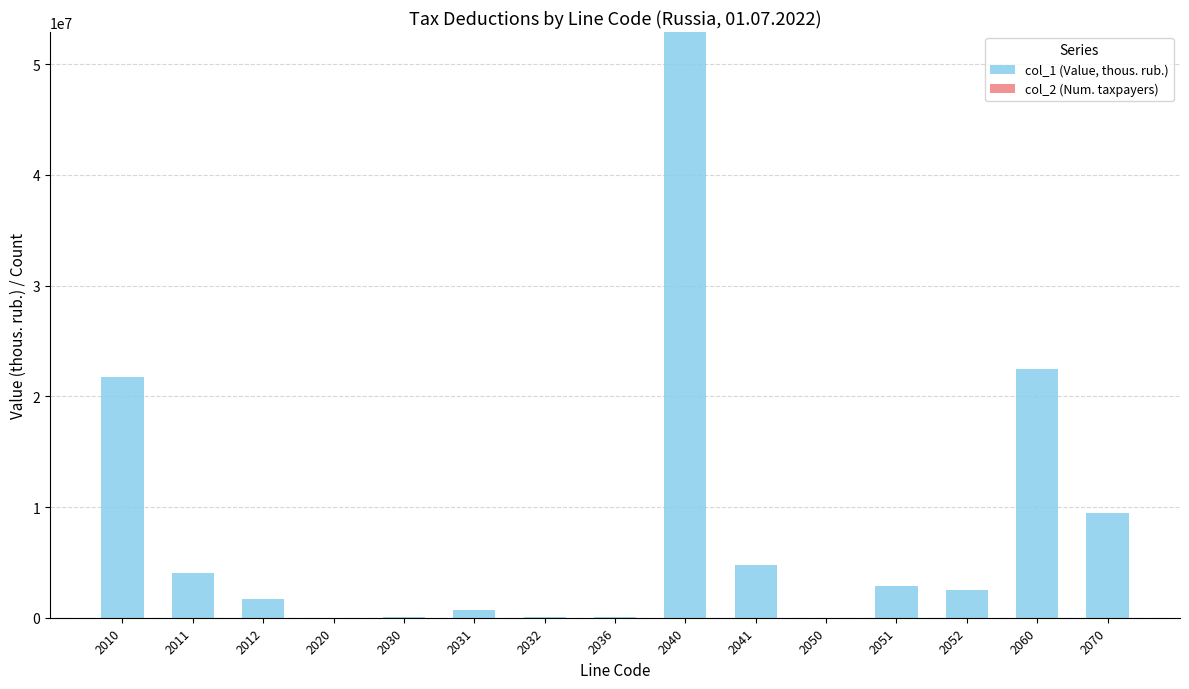

Count the number of categories in the chart.

15